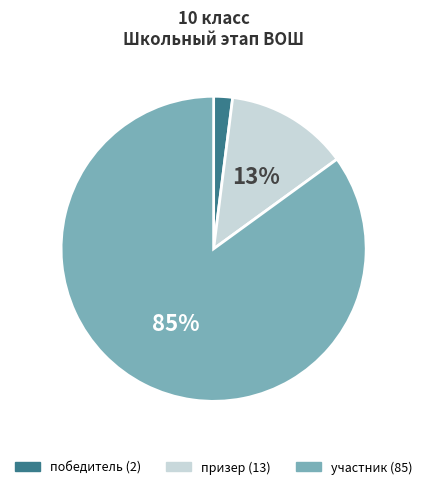

True or false: победитель accounts for 13% of the total.

False